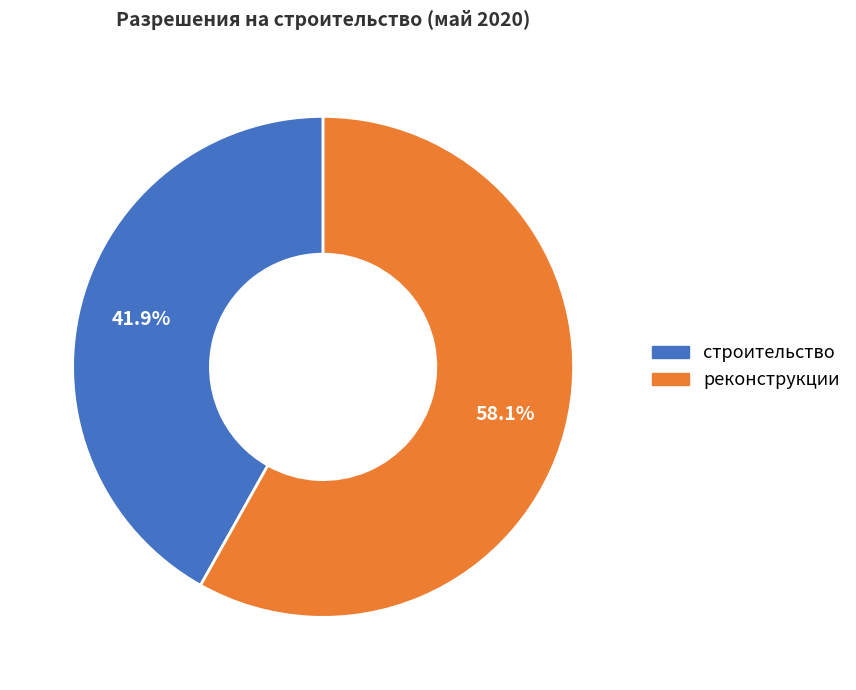

How many slices are in this pie chart?

2